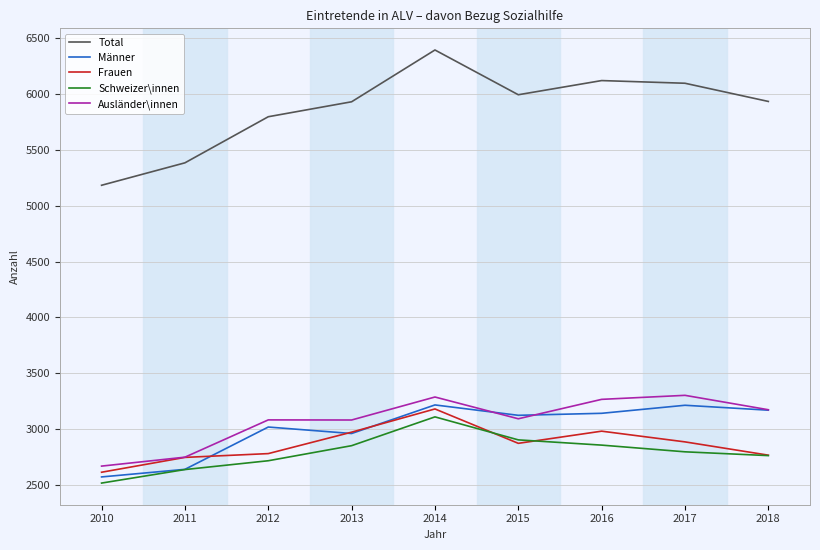

Where is the first local minimum for Total?

2015